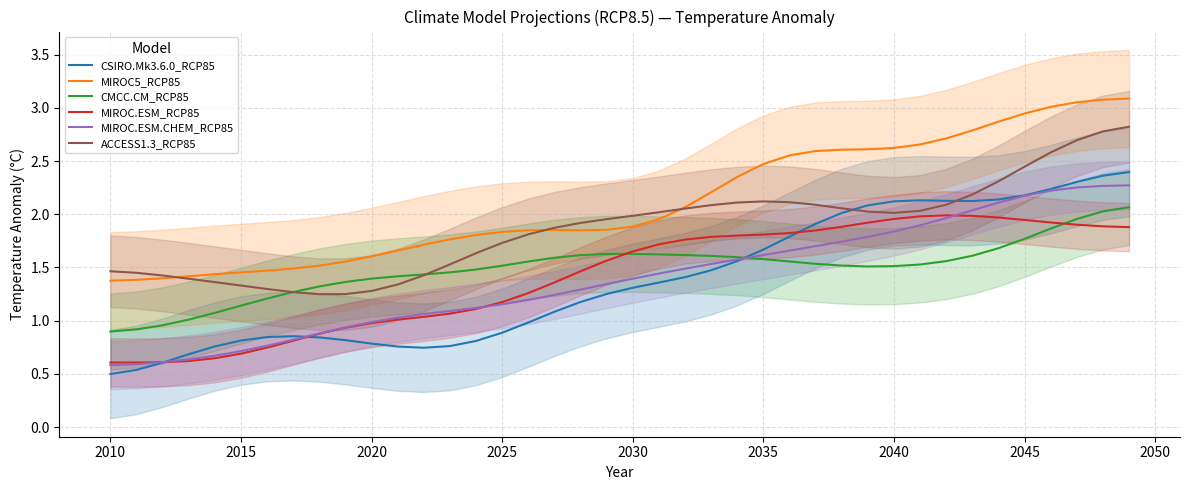

What is the difference between the maximum and minimum values in the CMCC.CM_RCP85 series?

1.2